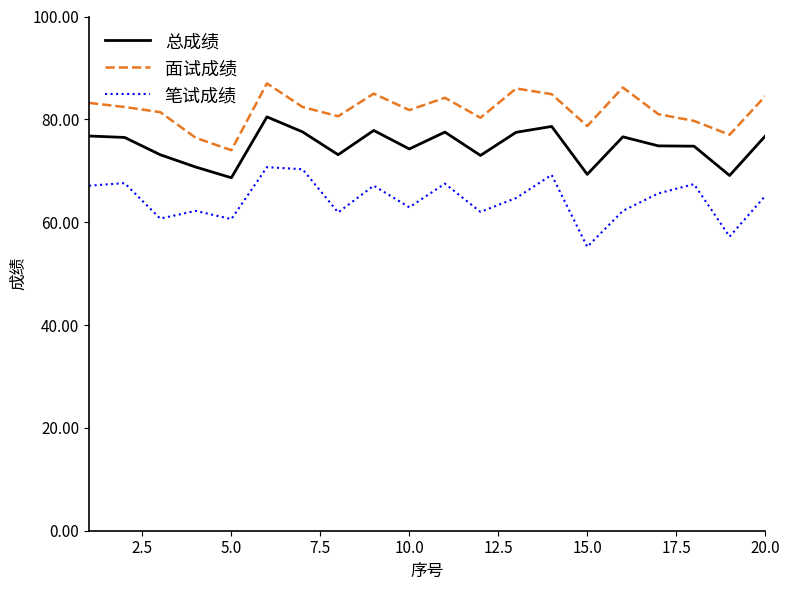

What is the difference between the maximum and minimum values in the 总成绩 series?

11.8